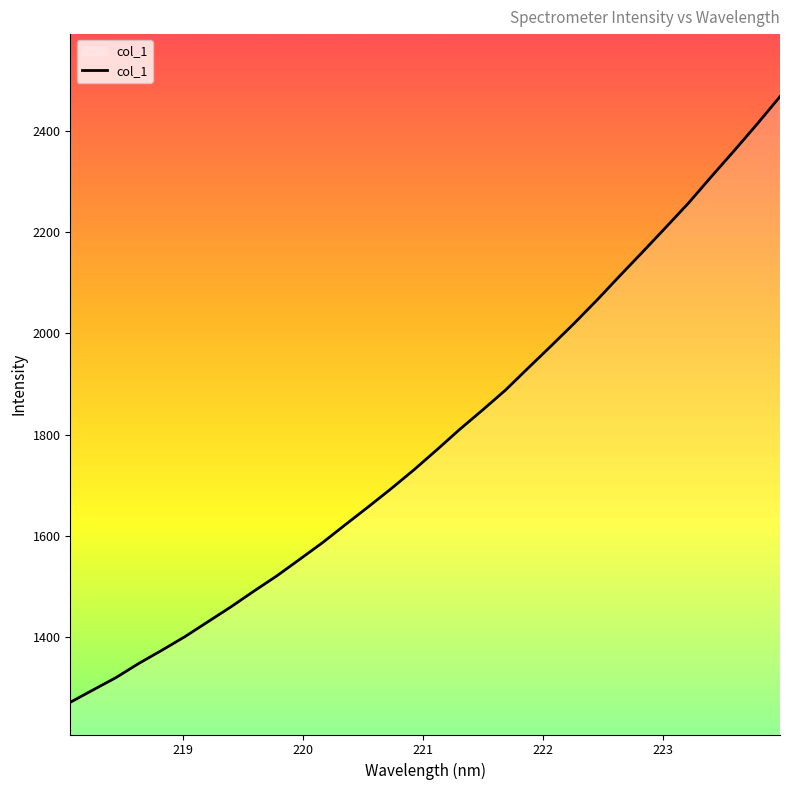

How many categories are shown in the chart?

32